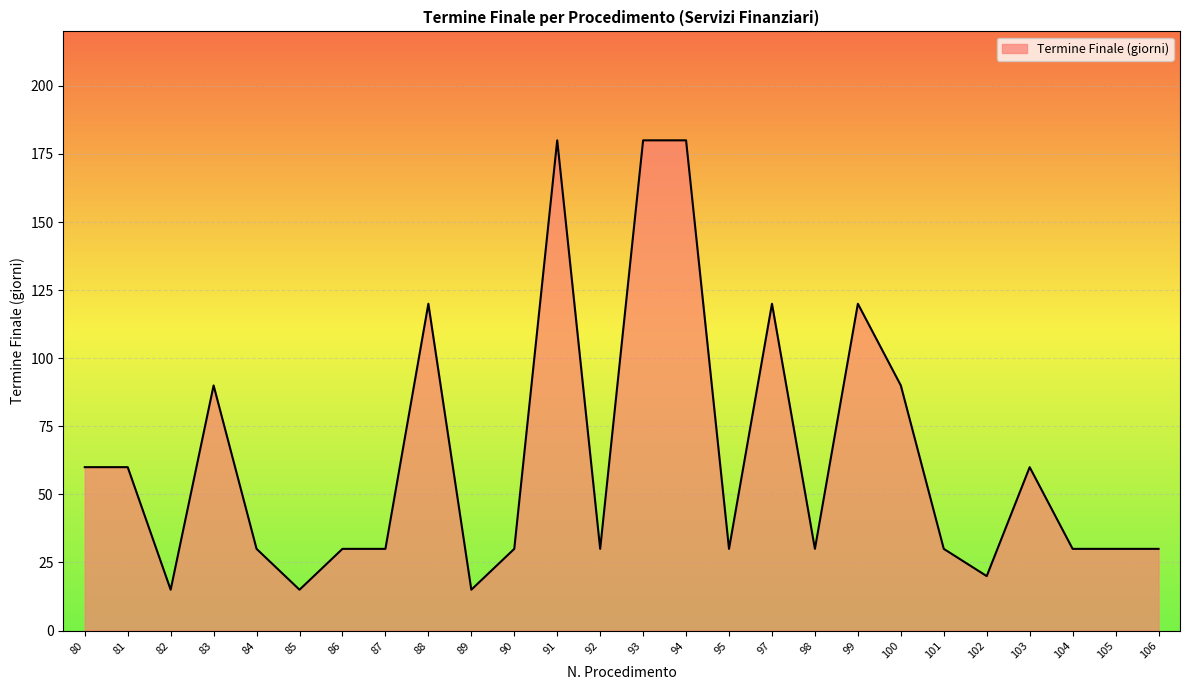

Is it true that the value at 97 is 184?

False